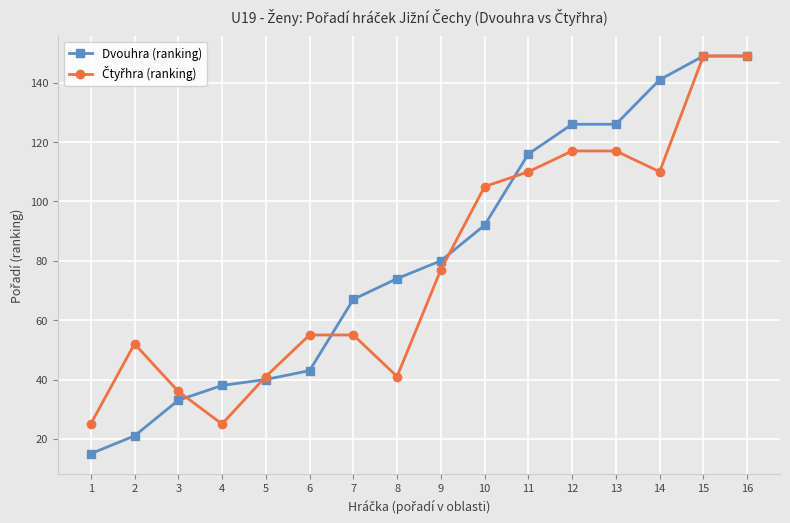

What is the total value across all series at 8?

115